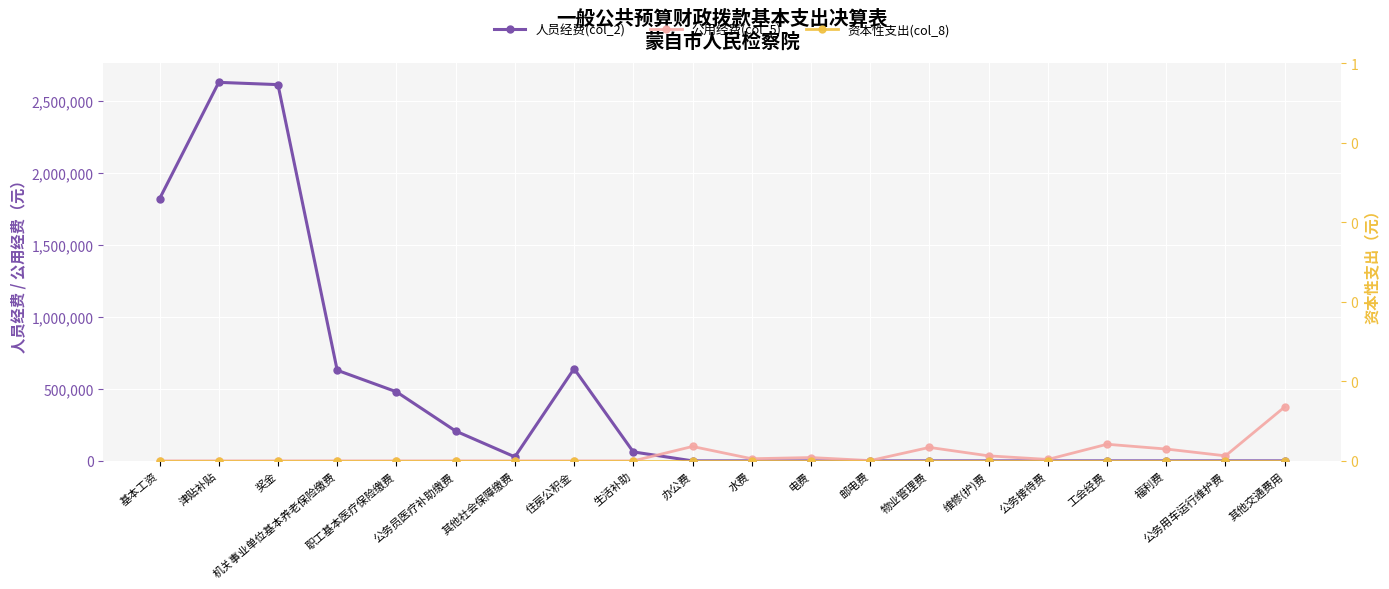

Count the number of data series in this chart.

3